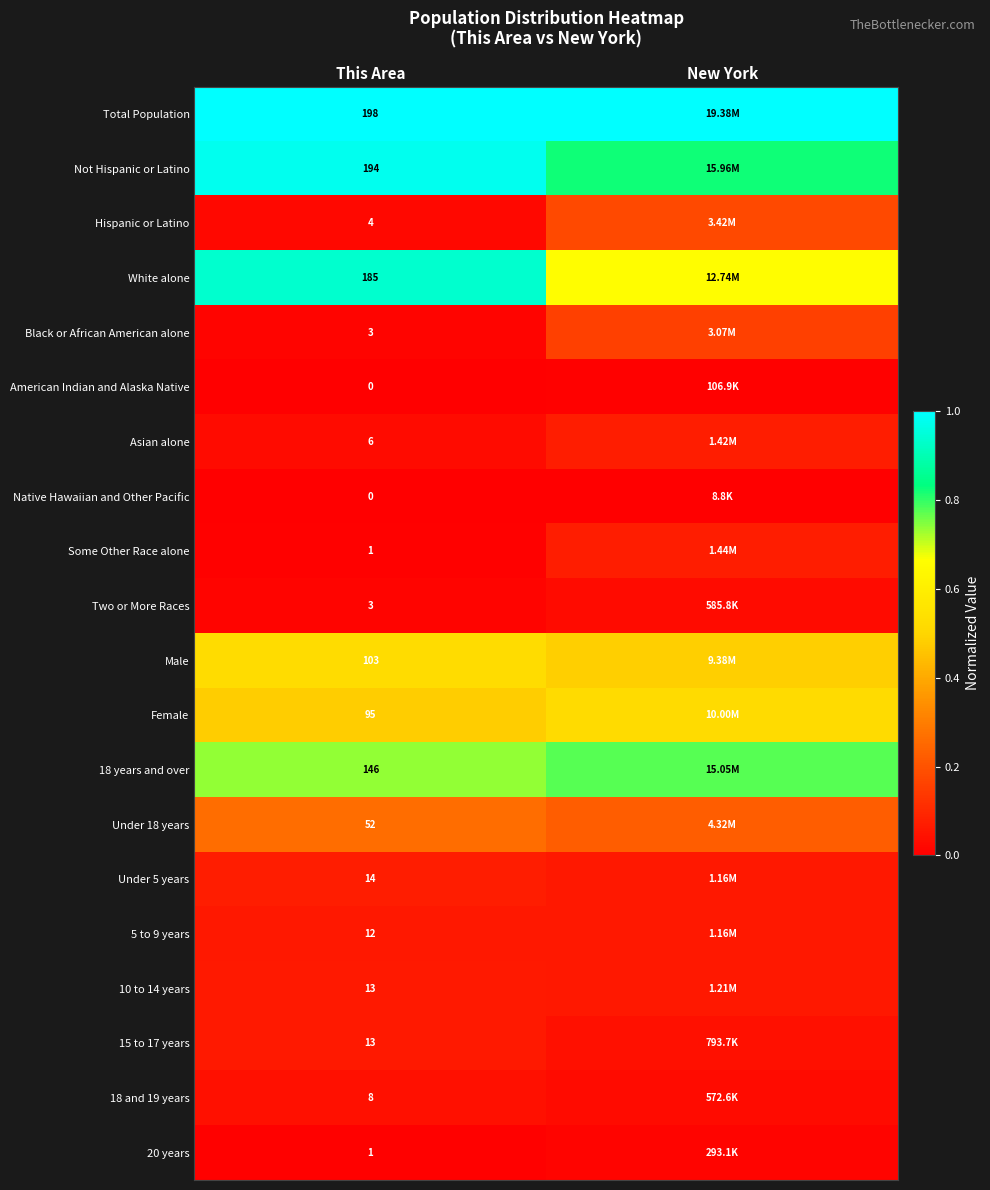

At which category is the sum across all series the highest?

This Area